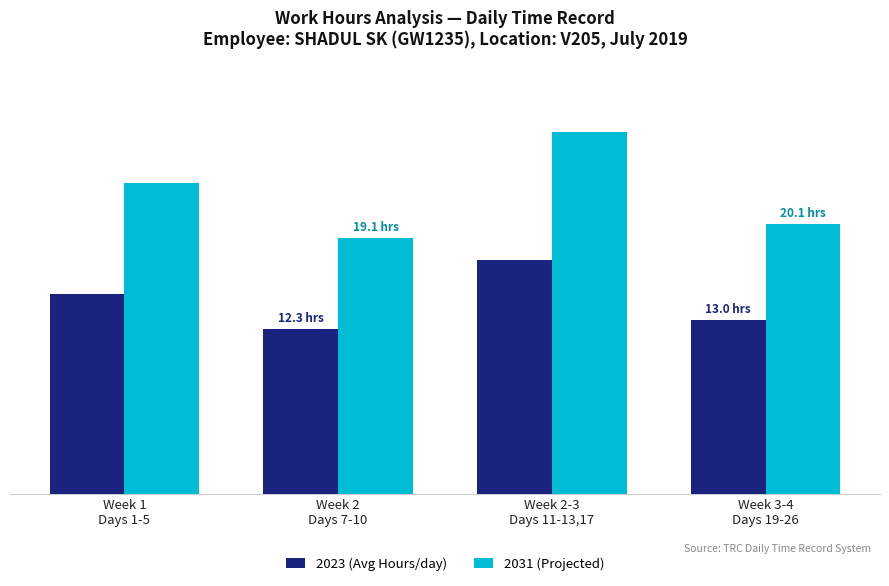

Does the chart contain any negative values?

No